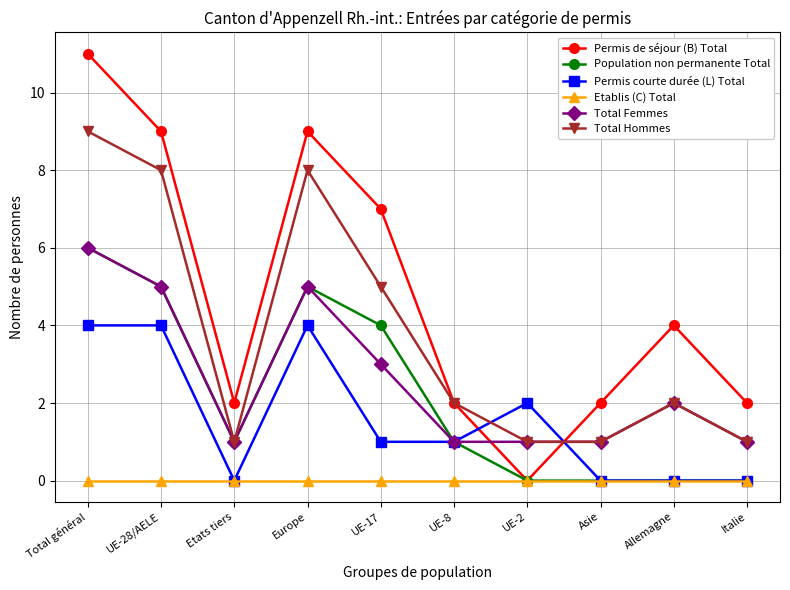

True or false: Permis courte durée (L) Total has more than 1 points higher than both neighbors.

True